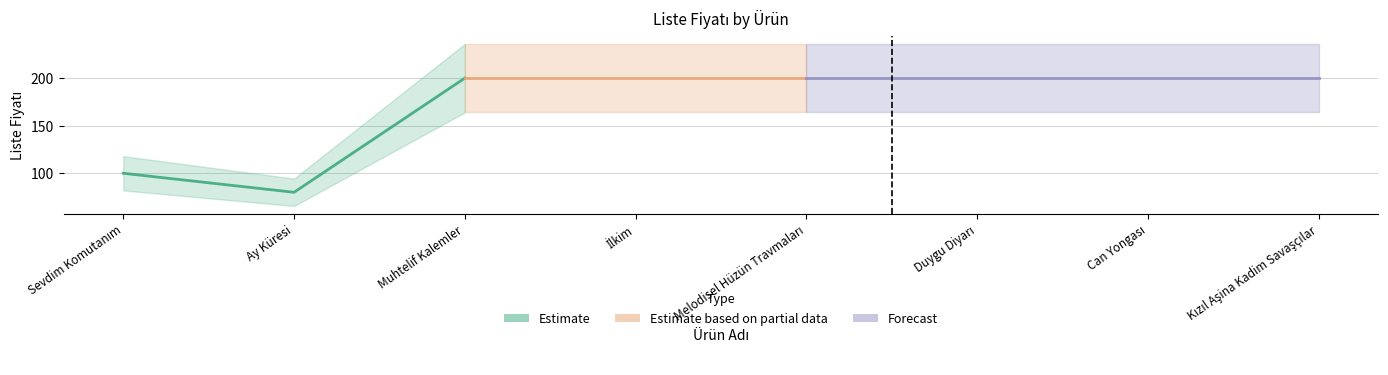

Which label corresponds to the smallest value in the chart?

Ay Küresi